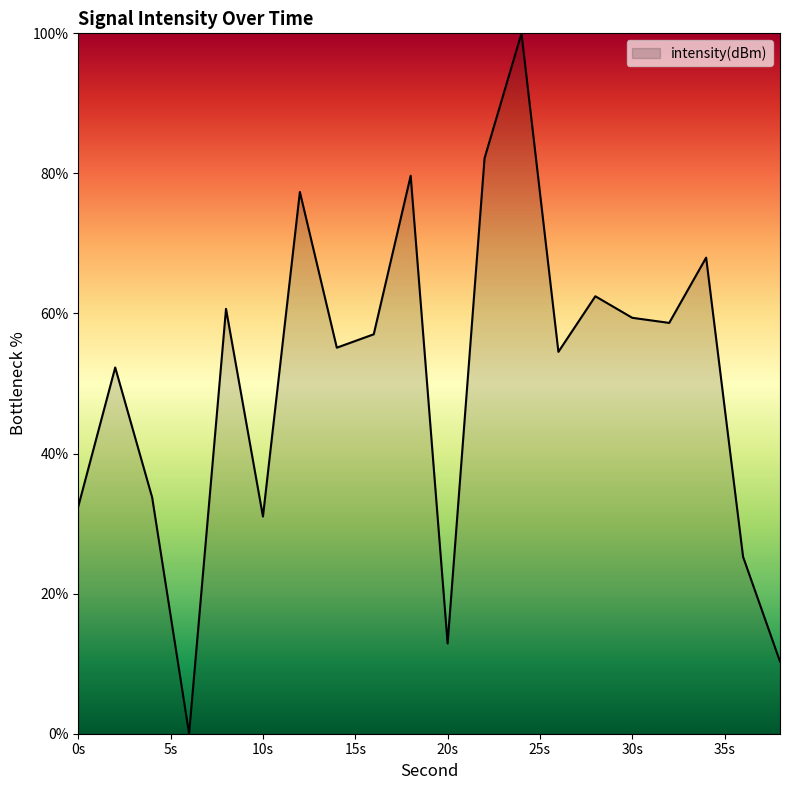

How many interior local peaks (higher than both neighbors) does the data have?

7